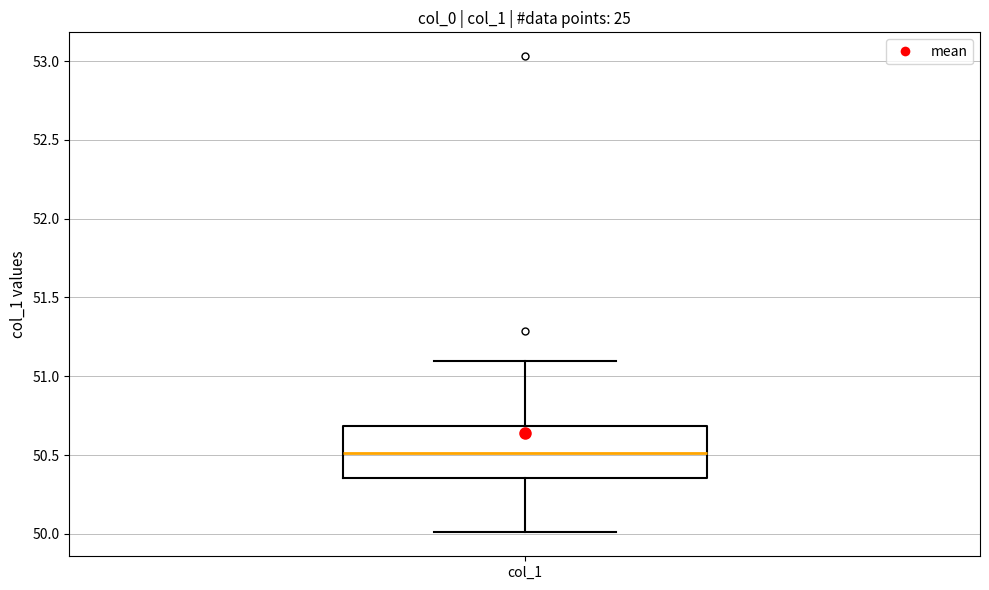

Transcribe this box plot: give where the median line is, the range the box spans, and where the two whiskers end, as read against the y-axis. The values are not printed on the chart, so give them approximately, as read against the axis.

median 50.50, box 50.35 to 50.70, whiskers 50.00 to 51.10